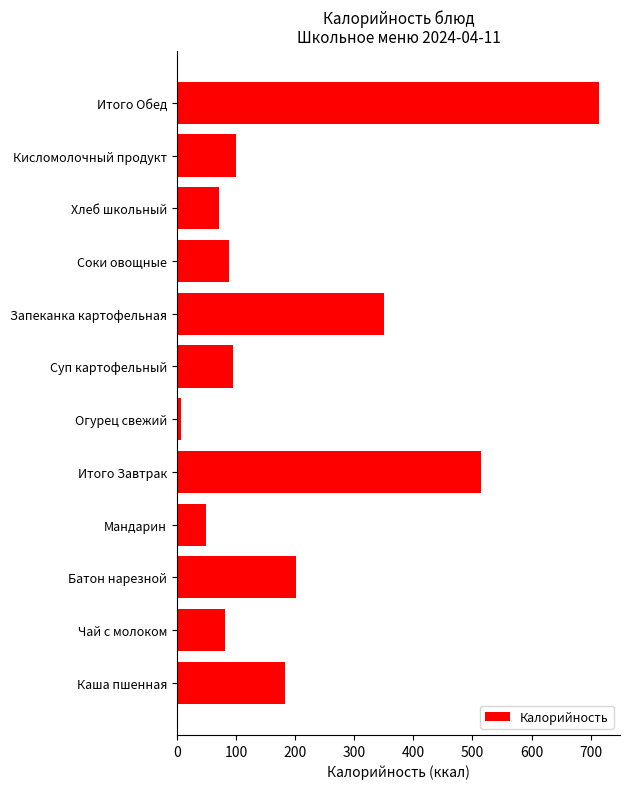

Reading bottom to top, extract all data points from this chart.

183	81	202	49	515	7	95	351	89	72	100	714